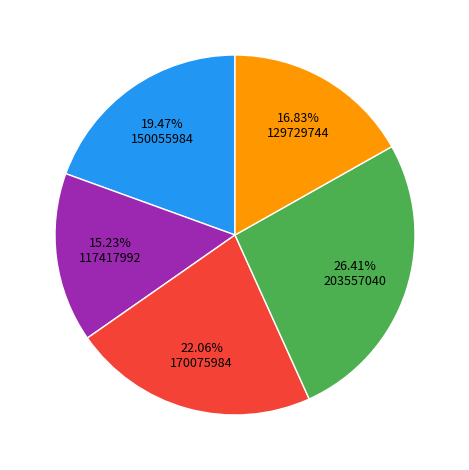

Is there a majority slice in this chart?

No